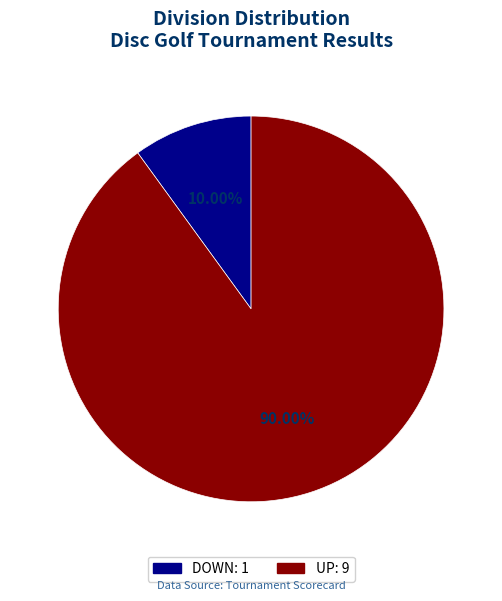

What percentage is the DOWN slice, to the nearest percent?

10%